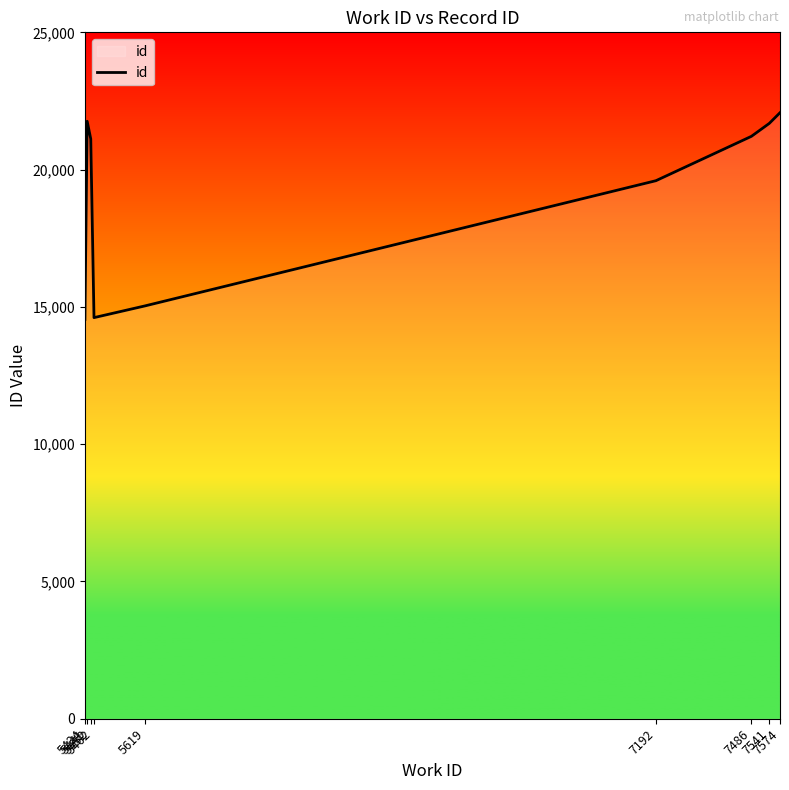

Where does the data first go above 21120?

5441